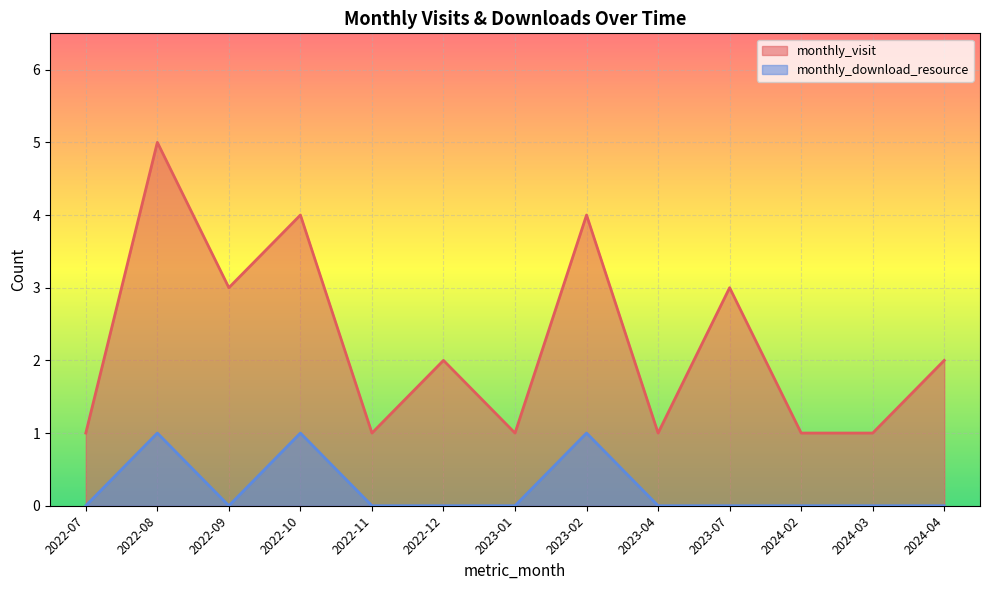

What is the difference between the maximum and second lowest values in the monthly_visit series?

4